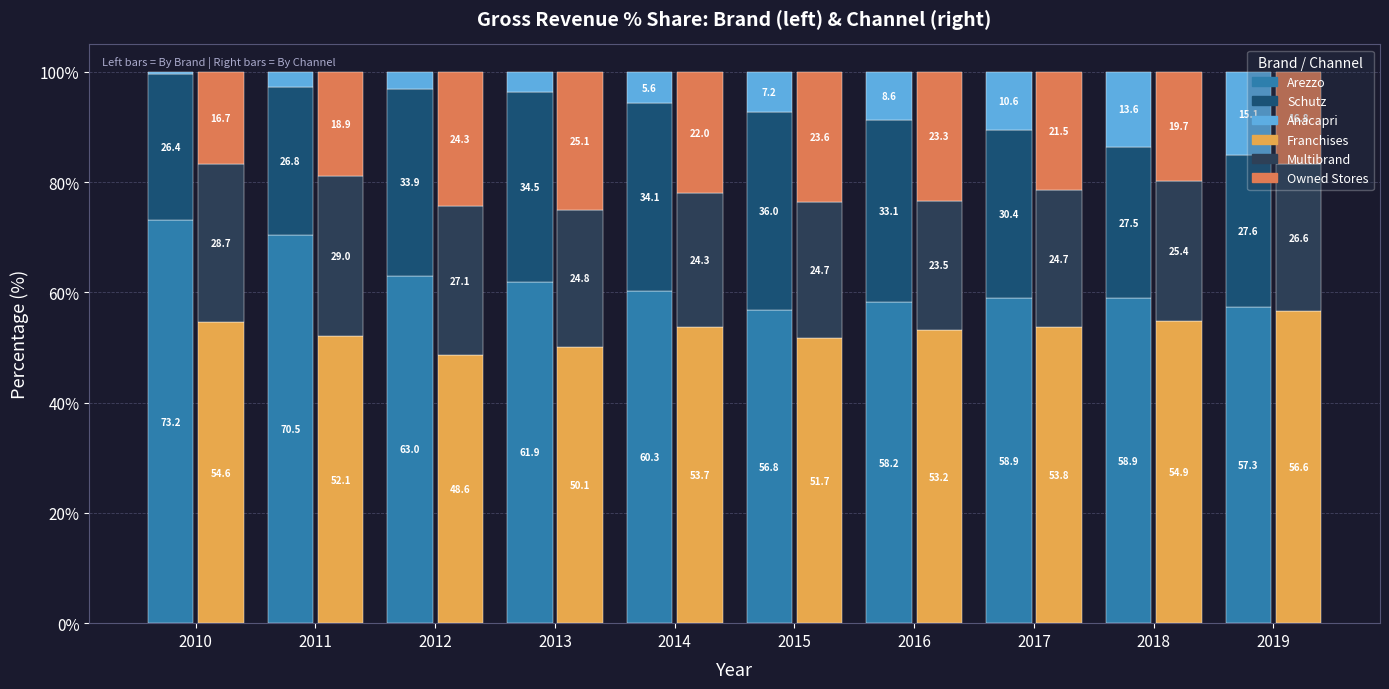

What is the difference between the maximum and minimum values in the Owned Stores series?

8.3